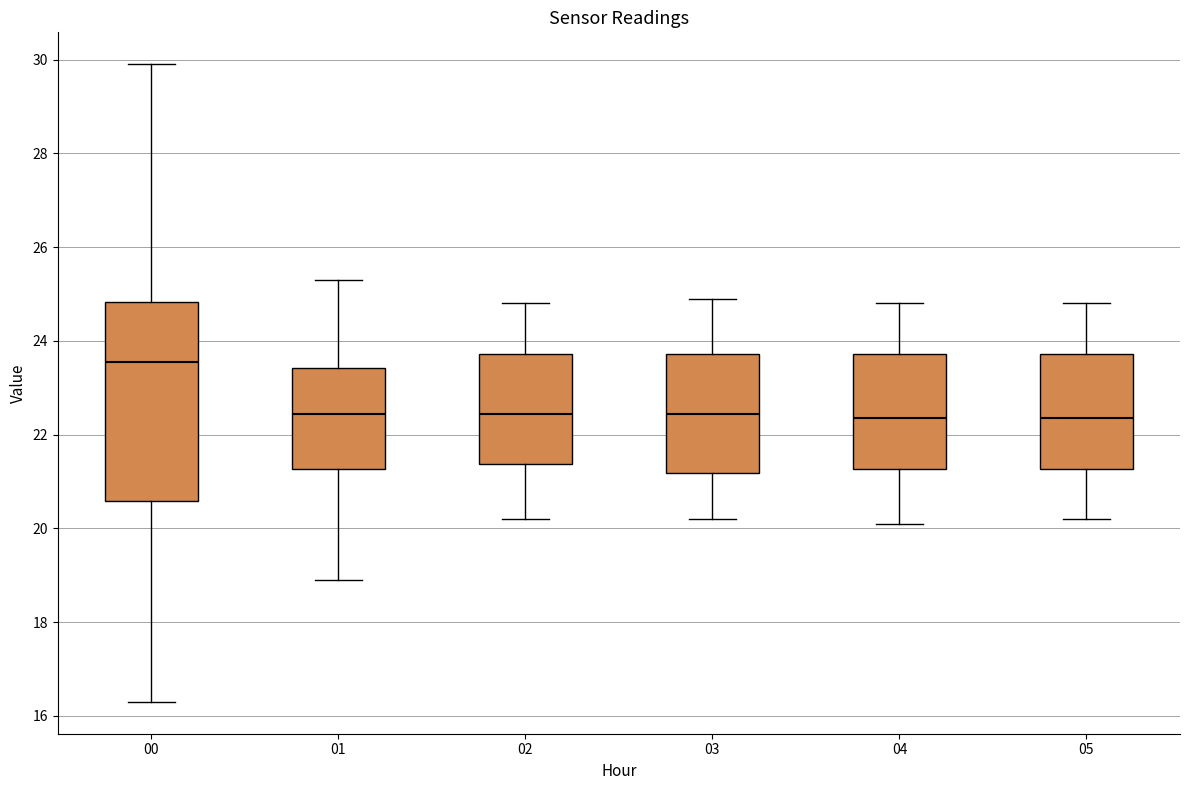

Comparing the boxes themselves (not the whiskers), which one is the tallest?

00